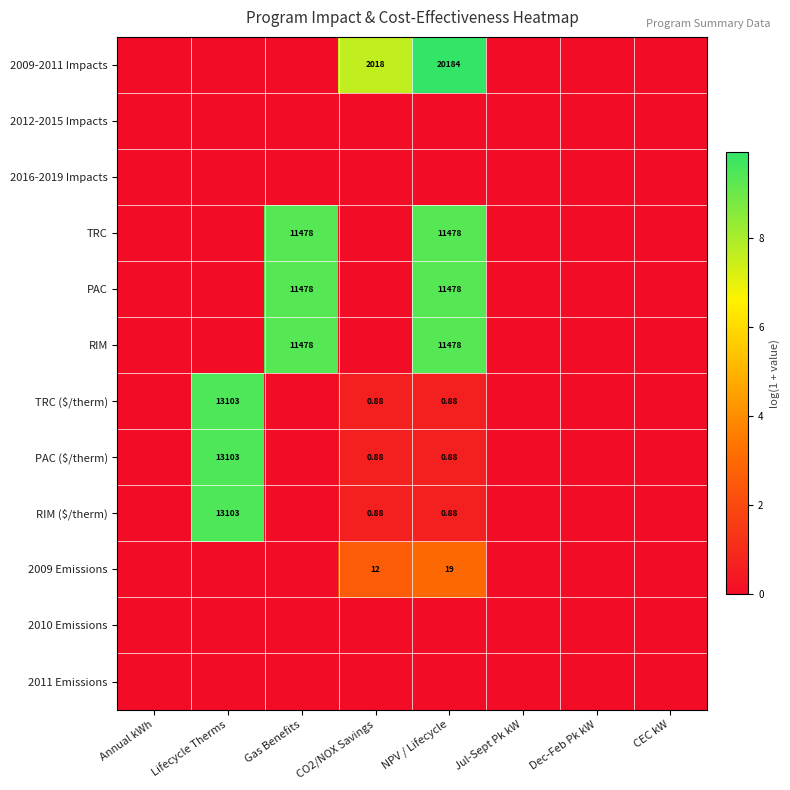

Count the number of categories in the chart.

8